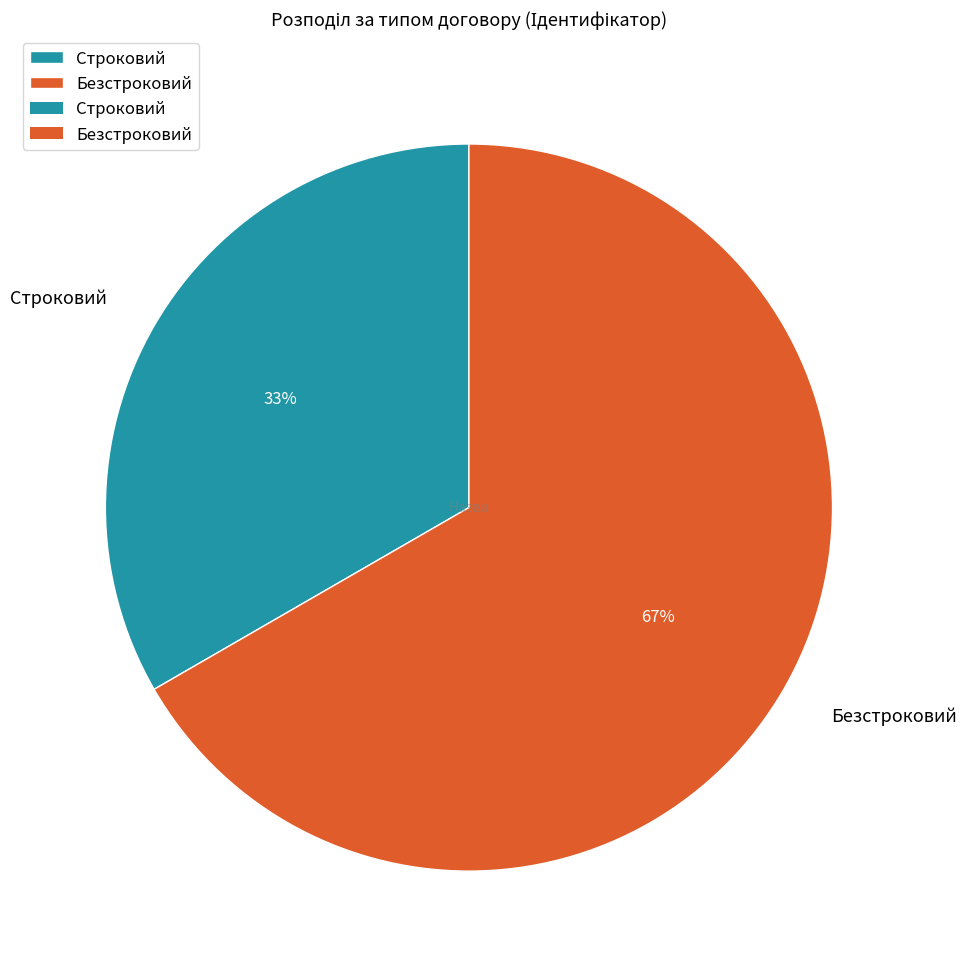

Combined, do Строковий and Безстроковий account for over 50%?

Yes